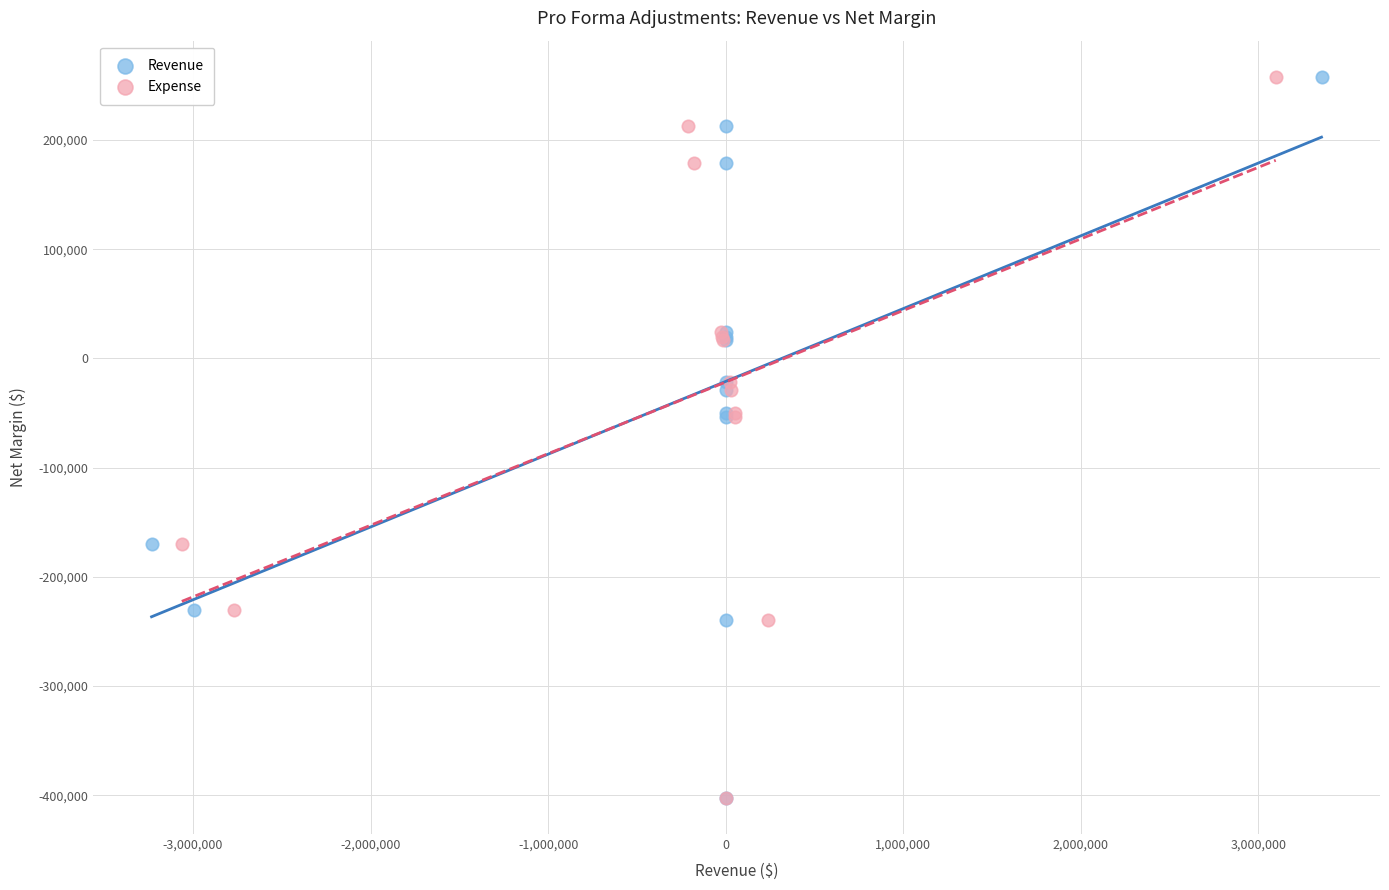

What are all the series names shown in the legend?

Revenue, Expense